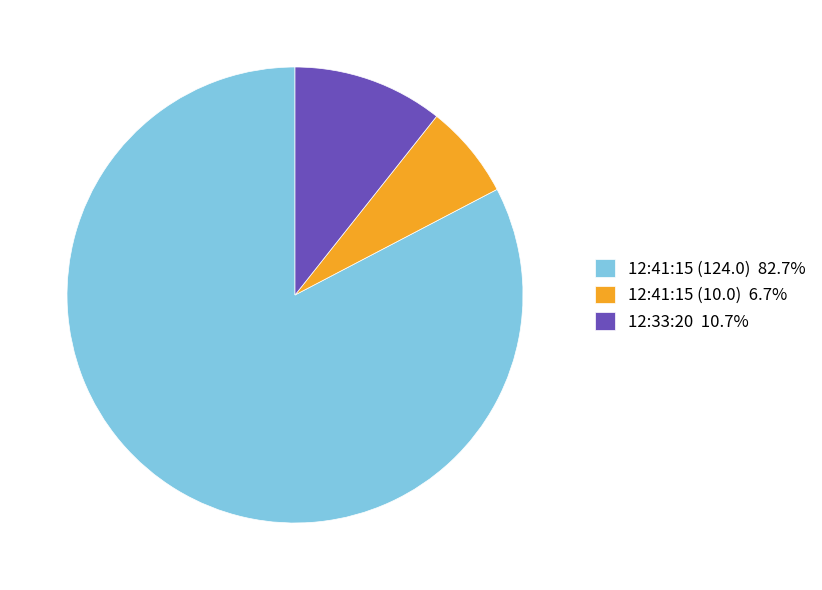

Approximately how many times larger is the value at 12:33:20 compared to 12:41:15 (124.0)?

0.1